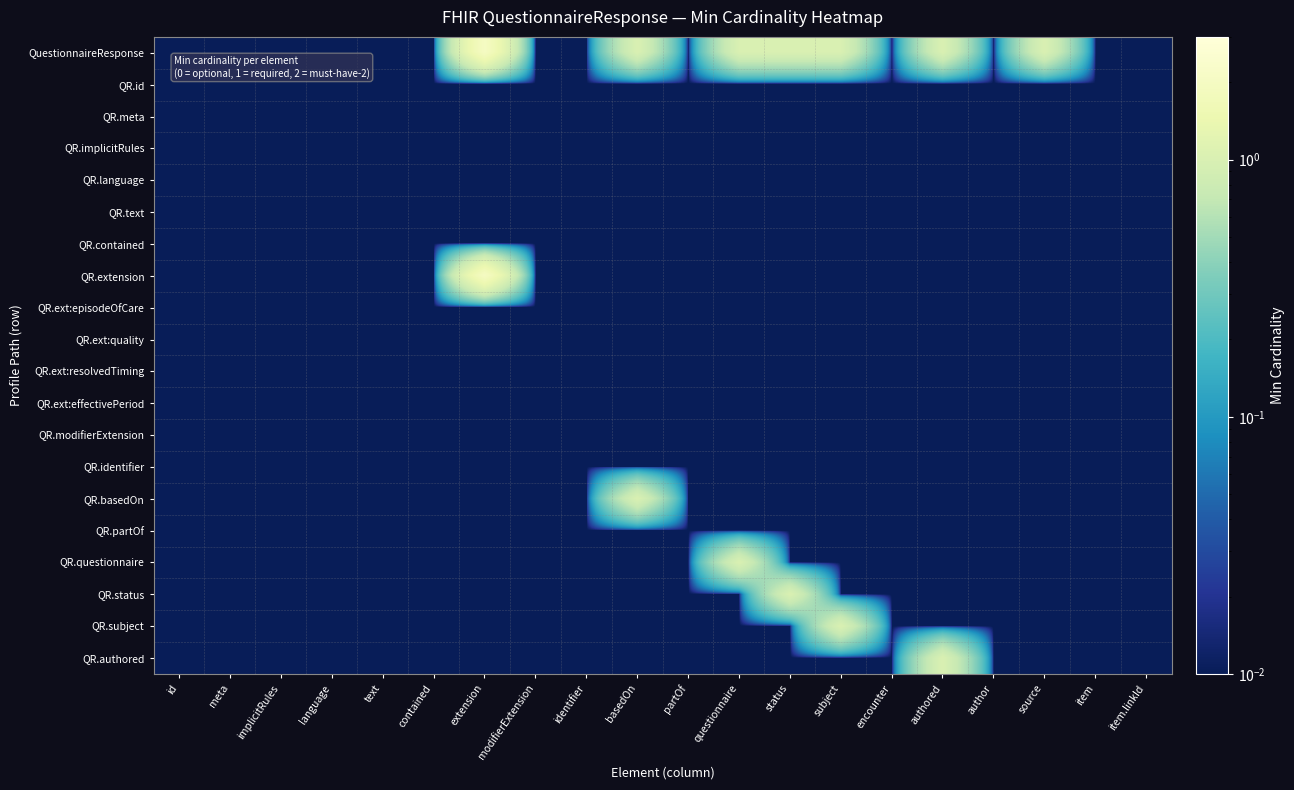

What is the total value across all series at partOf?

0.2